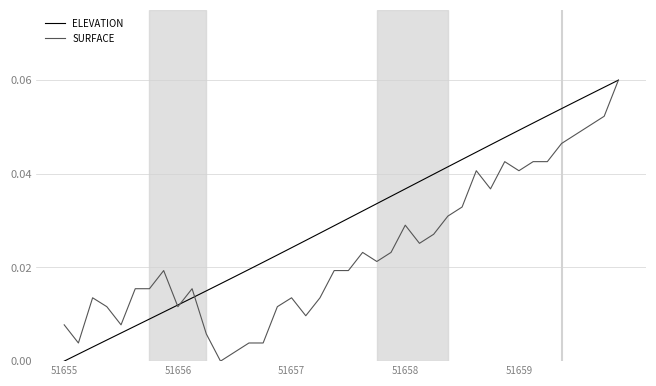

Rank the series by their average value, from highest to lowest.

ELEVATION, SURFACE